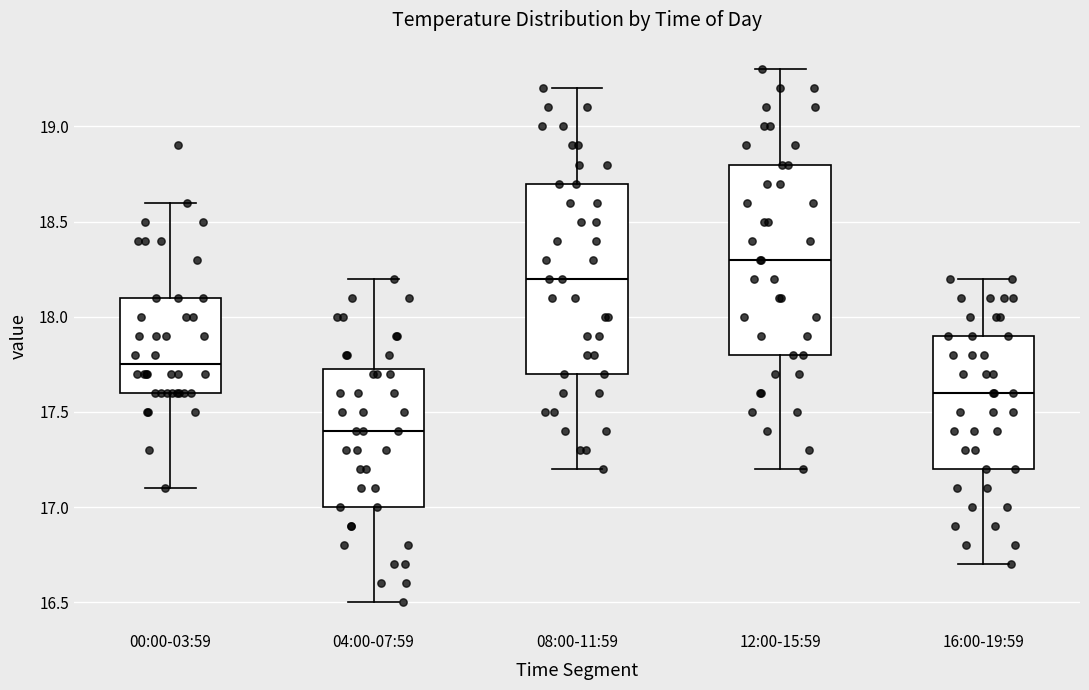

Where is the lower edge of the box for 12:00-15:59 on the y-axis? The values are not printed on the chart, so give them approximately, as read against the axis.

17.80